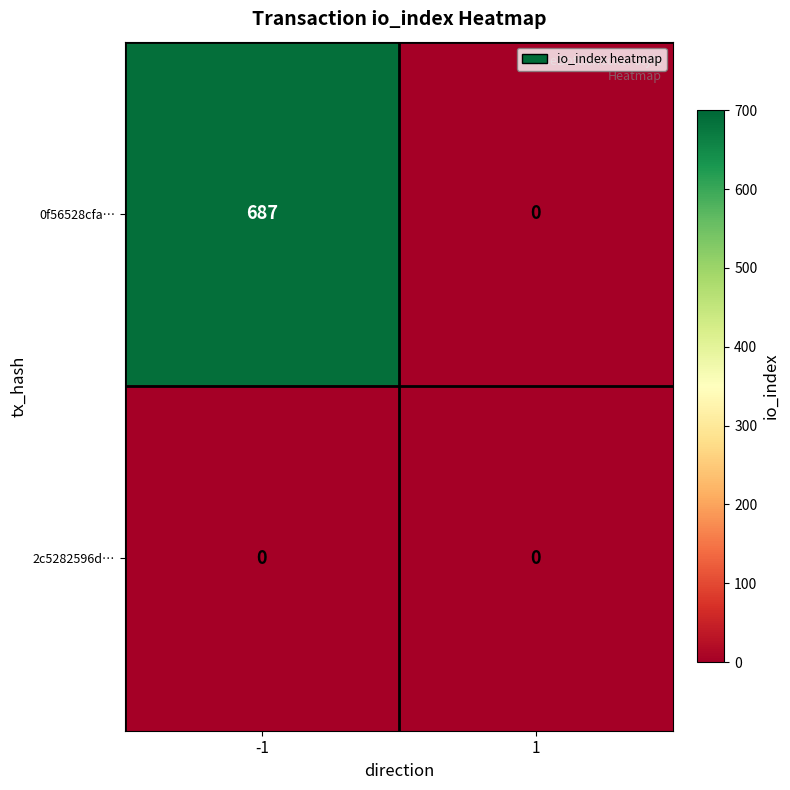

Which series has the largest total across all categories?

0f56528cfa…